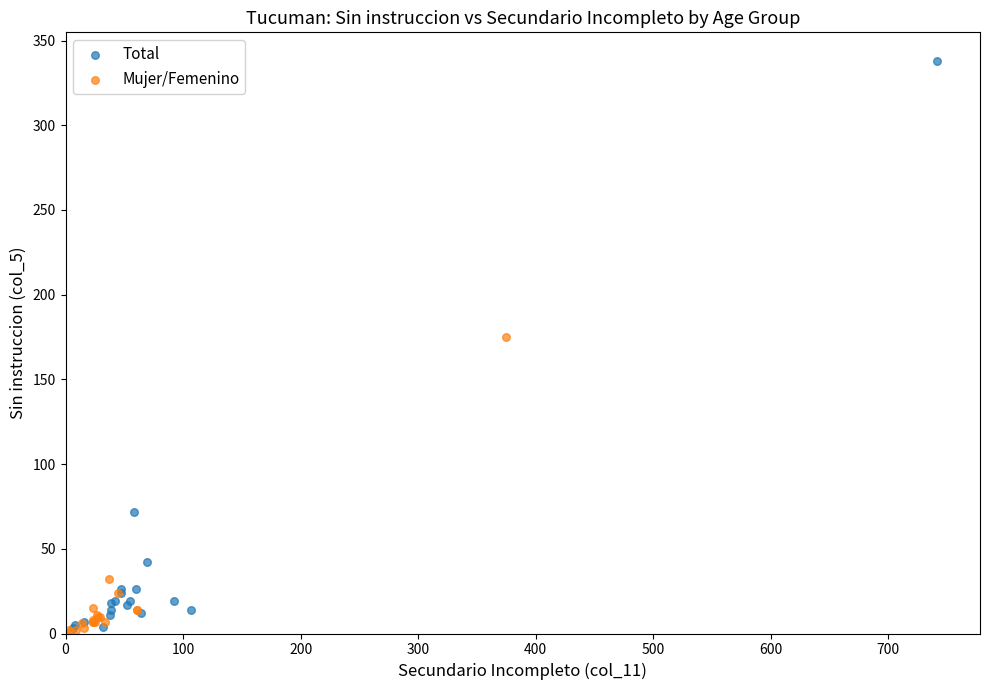

Which series has the widest spread of Y values?

Total